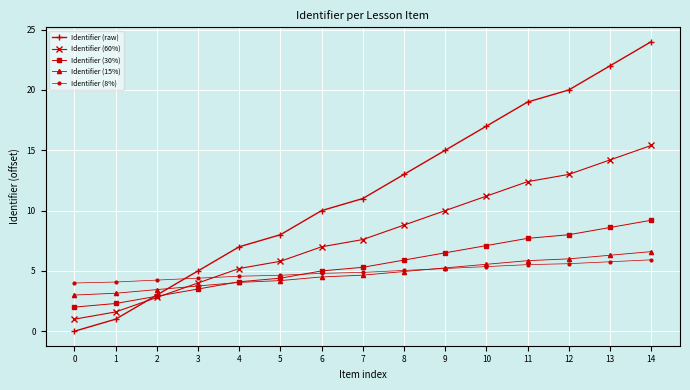

Does the chart have visible grid lines?

Yes